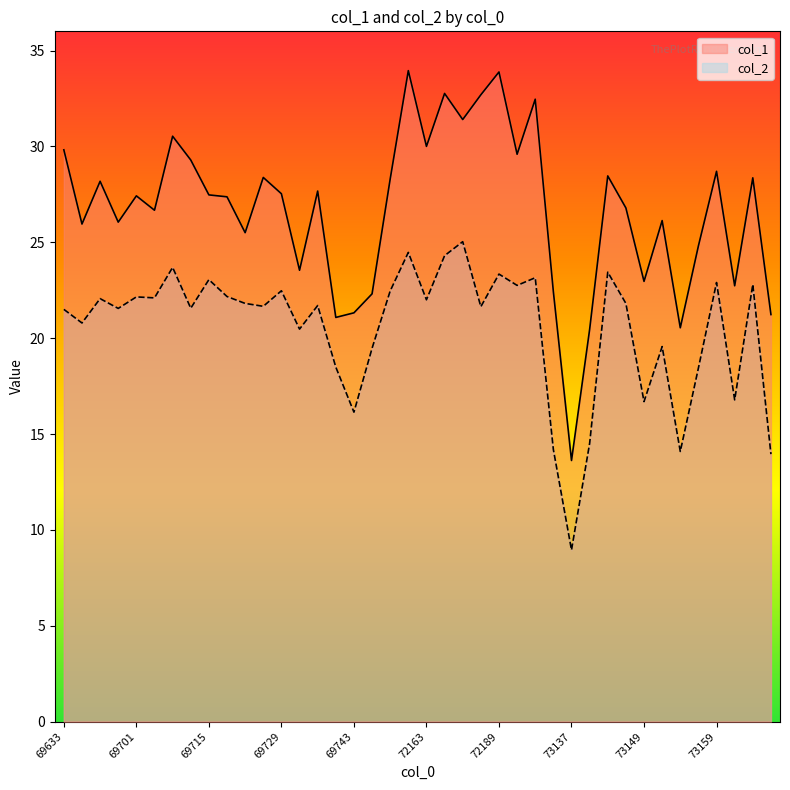

What is the minimum value for col_2?

9.0